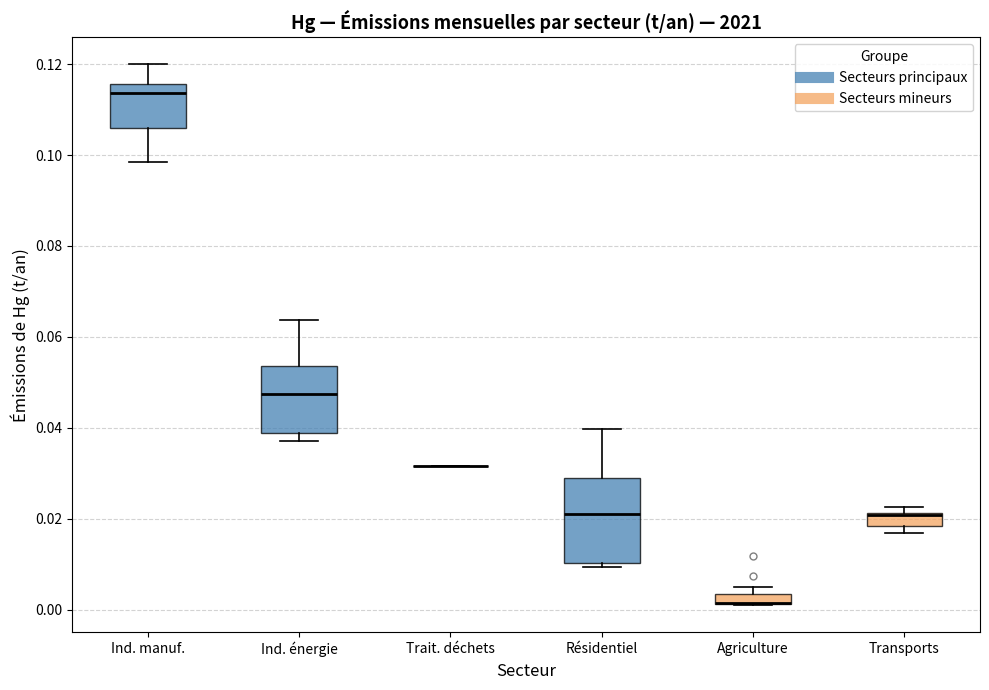

Which box is the tallest, from its lower edge to its upper edge?

Résidentiel